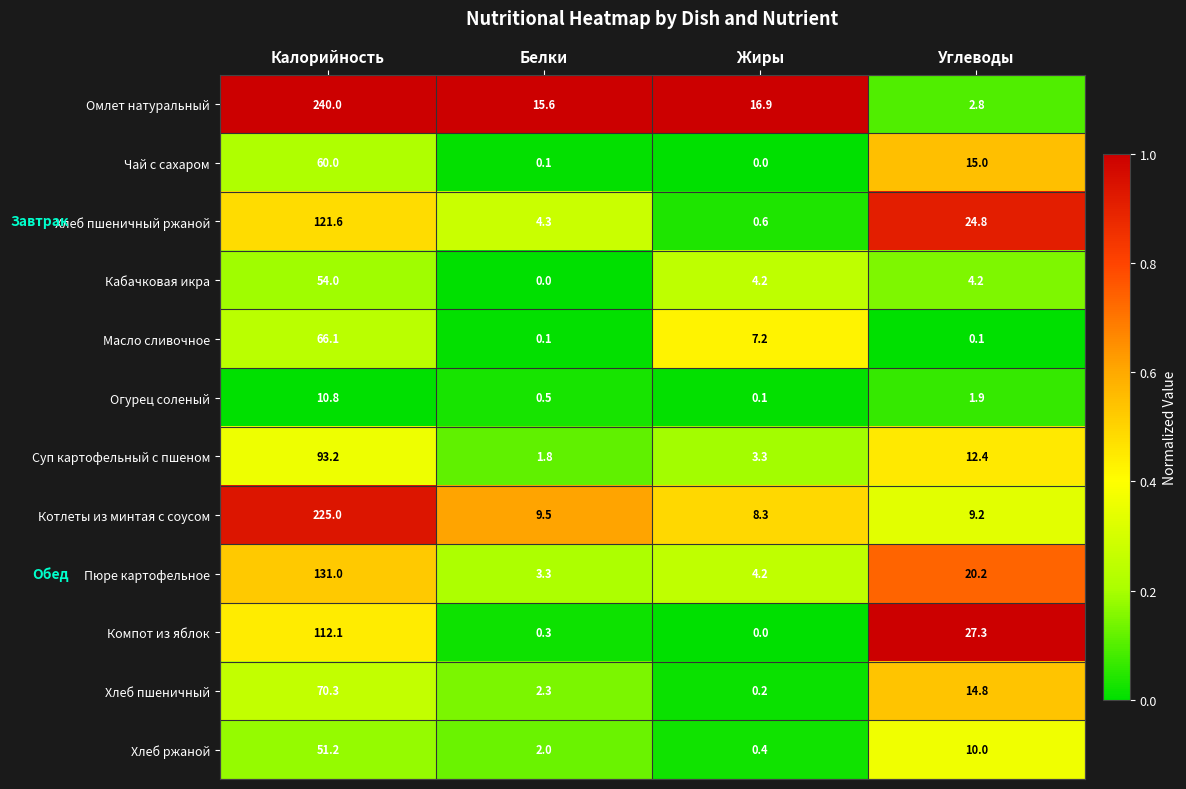

How many data points in Котлеты из минтая с соусом are above 9?

3